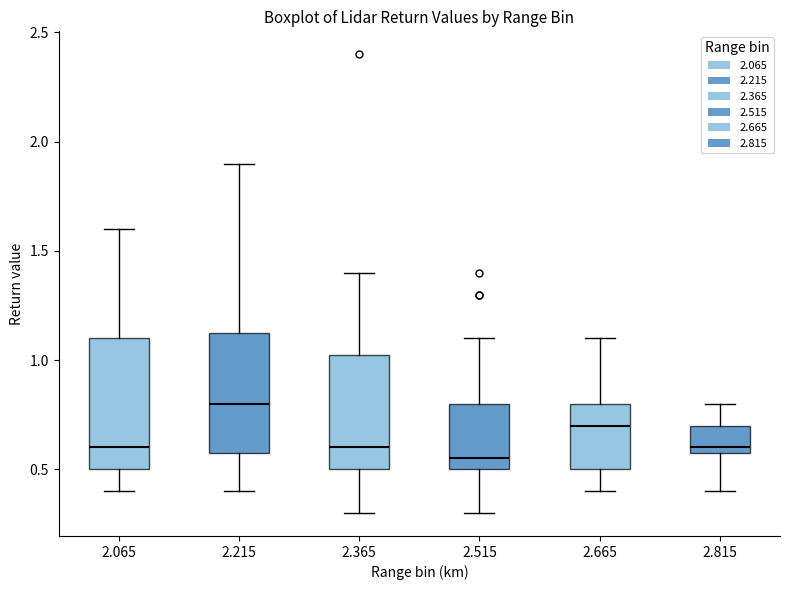

Which box has the highest median line?

2.215